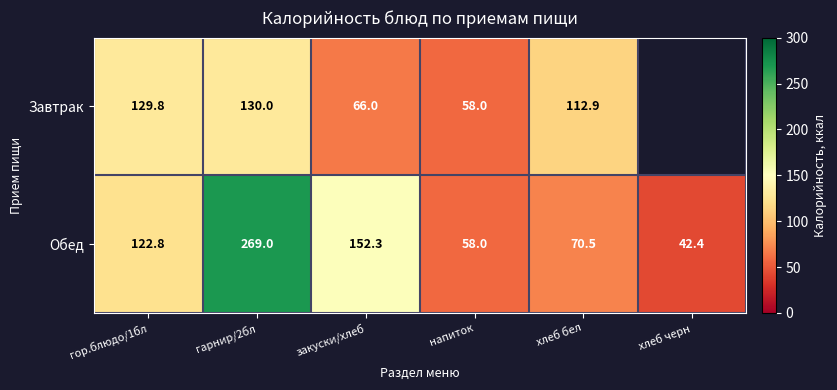

Is the value of Завтрак at хлеб бел greater than the value of Обед at хлеб черн?

Yes